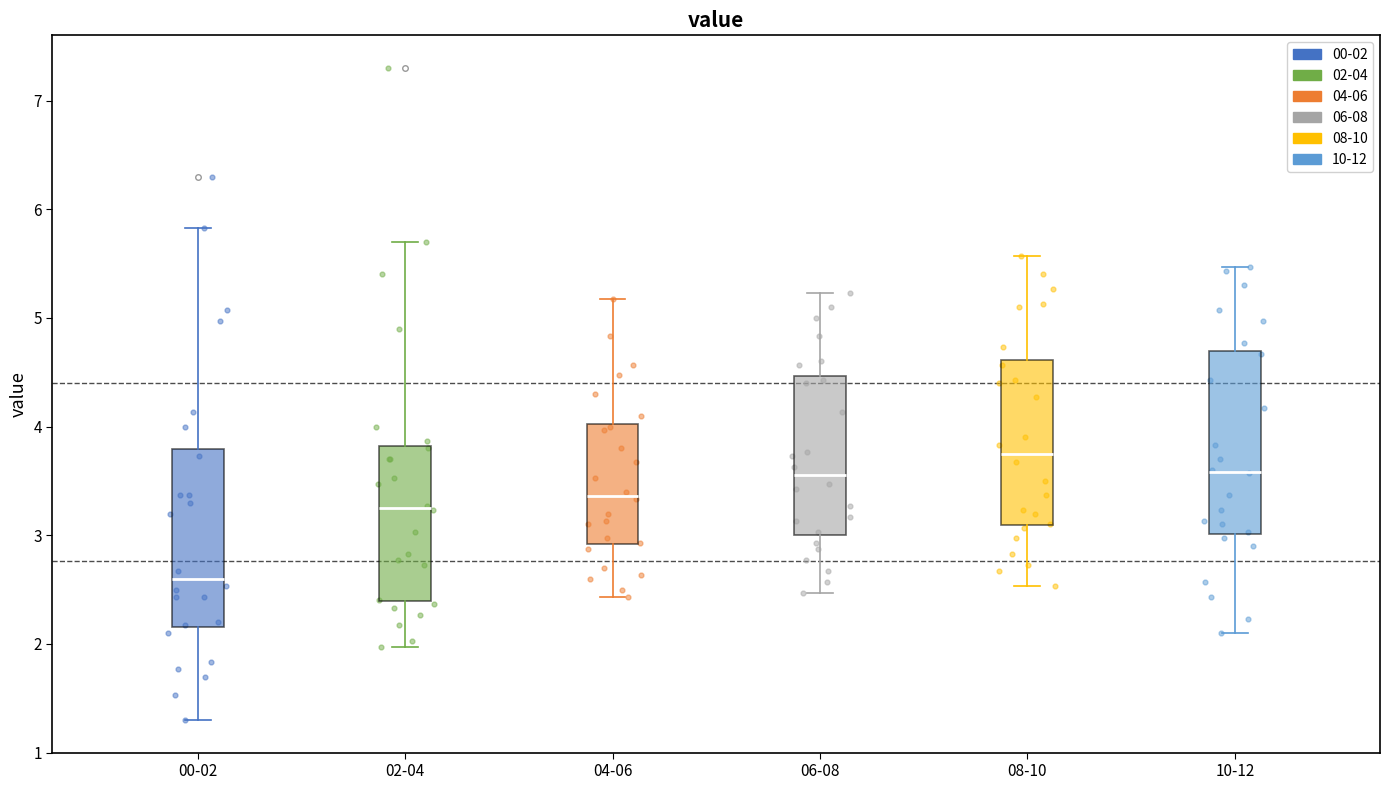

Where is the upper edge of the box for 10-12 on the y-axis? The values are not printed on the chart, so give them approximately, as read against the axis.

4.7